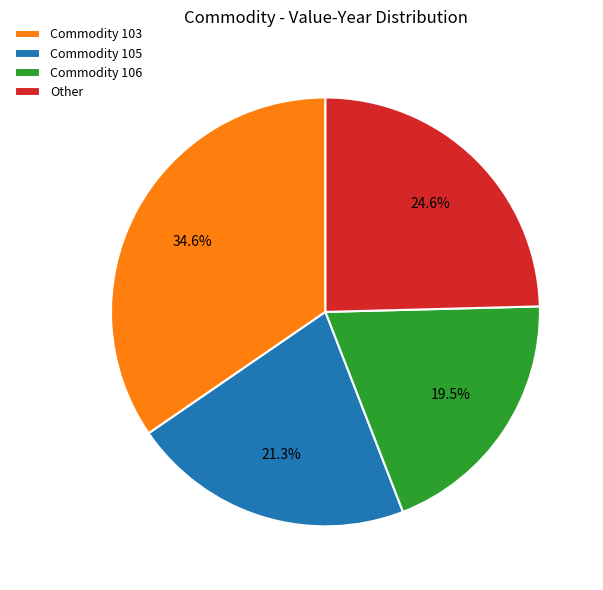

Count the number of slices in the pie.

4